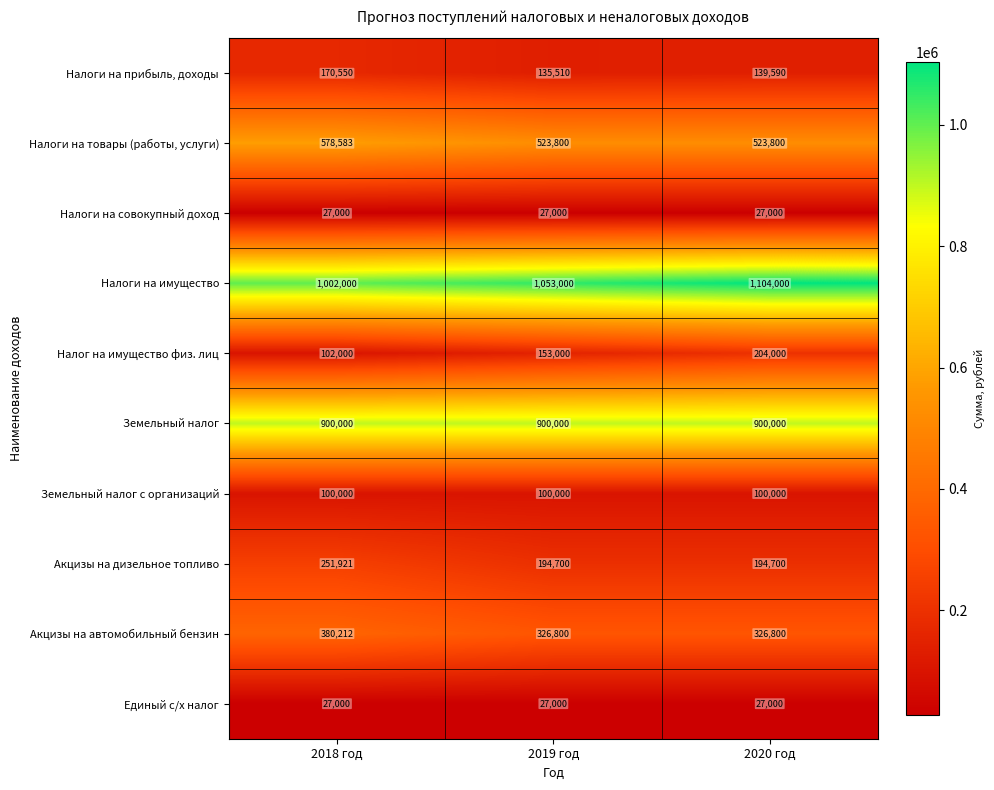

What is the difference between the highest and lowest values at 2019 год?

1026000